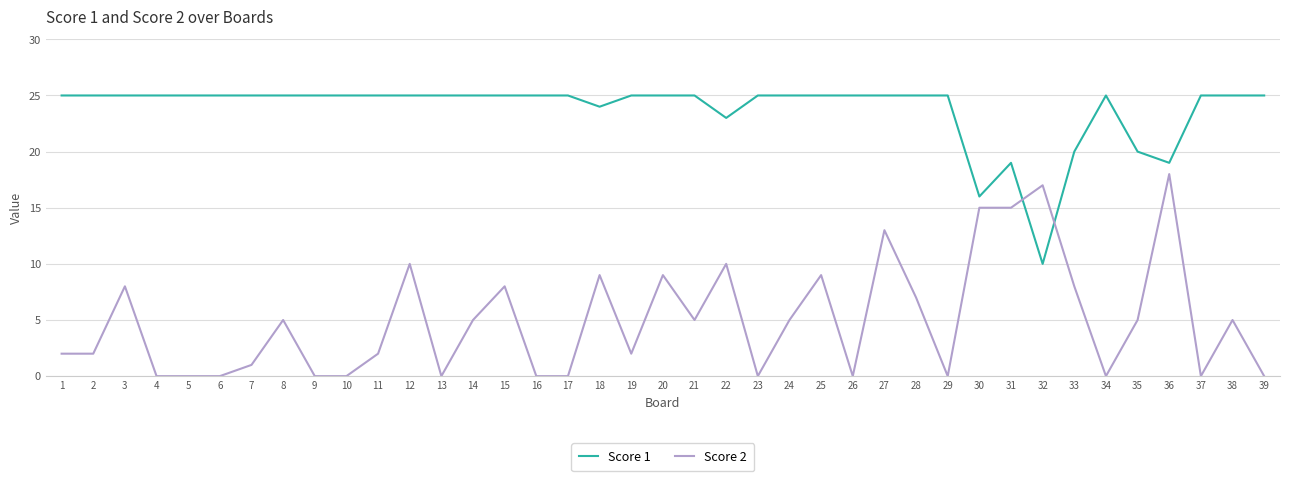

Between which two adjacent categories do Score 2 and Score 1 first intersect?

31 and 32